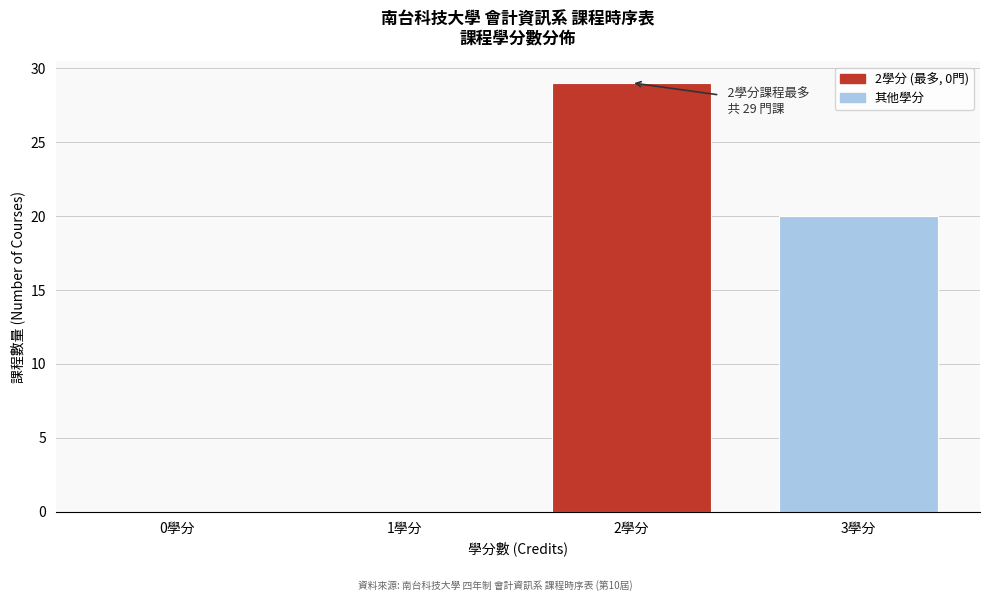

Reading left to right, extract all data points from this chart.

0學分=0	1學分=0	2學分=29	3學分=20